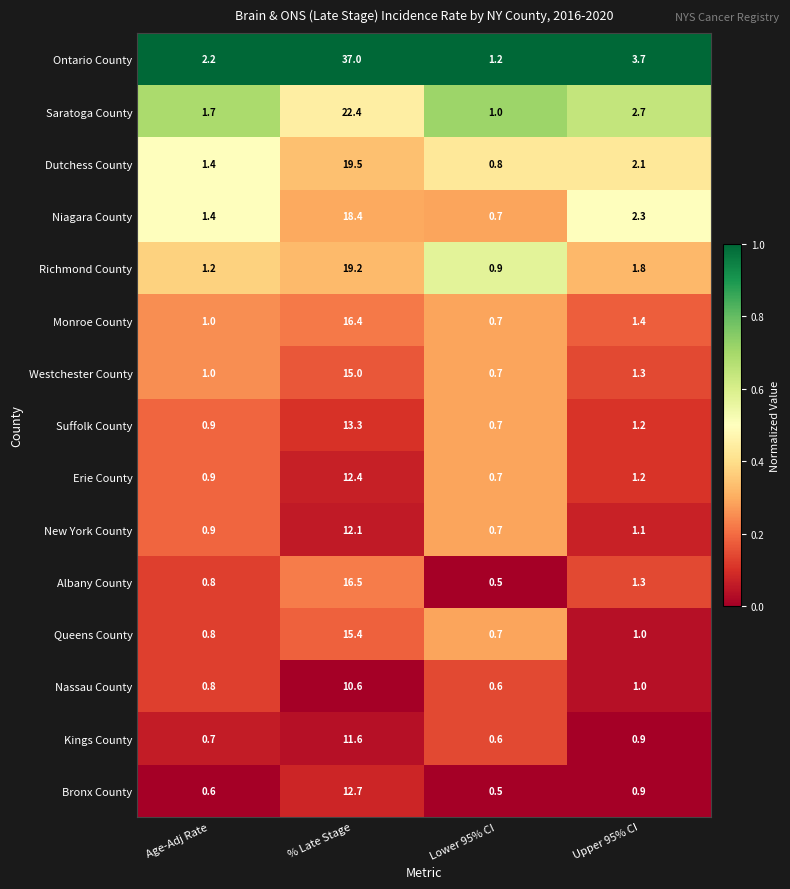

What is the difference between the highest and lowest values at % Late Stage?

26.4